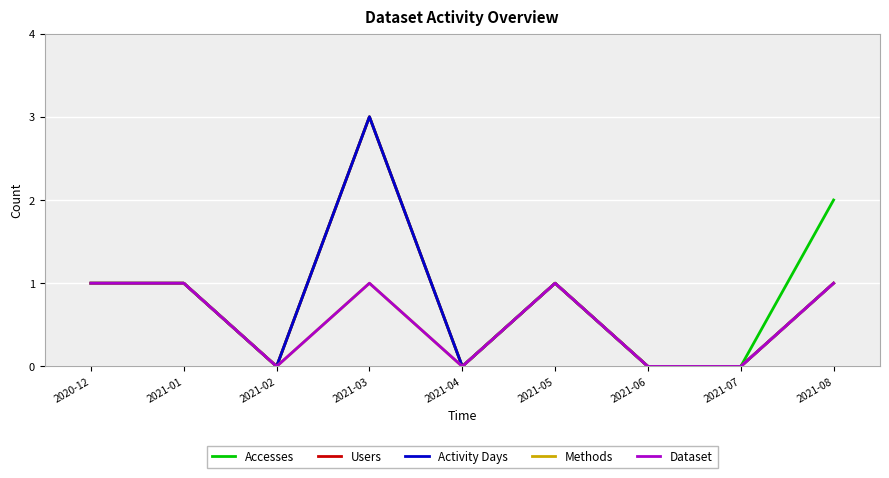

Does the chart display data point markers on the line(s)?

No